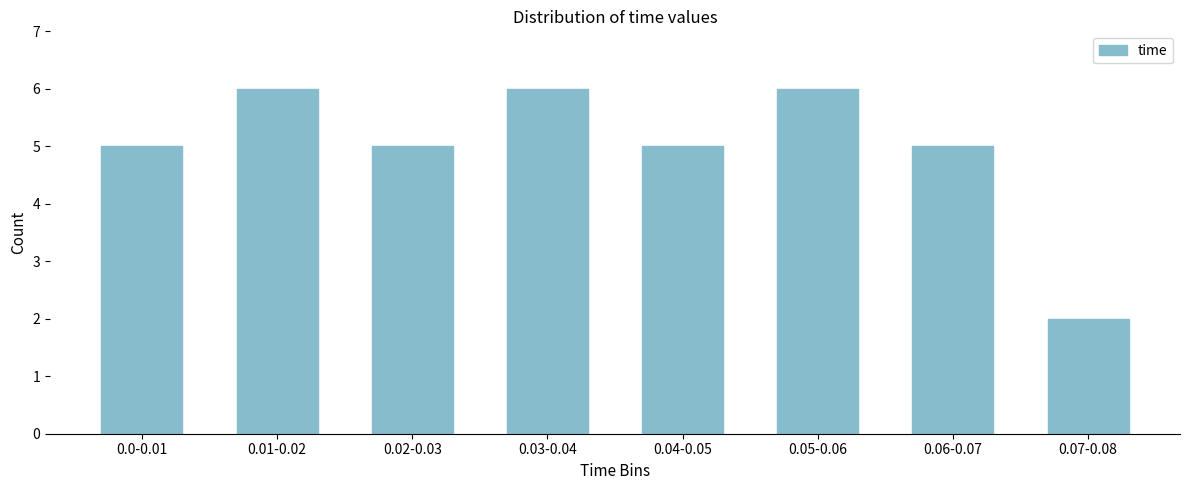

Reading right to left, what are all the values shown in this chart?

2	5	6	5	6	5	6	5